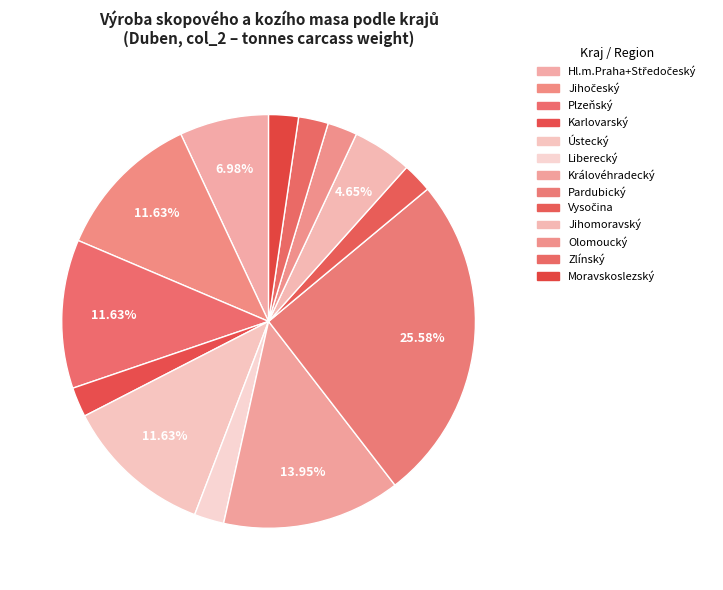

True or false: Moravskoslezský accounts for 2% of the total.

True